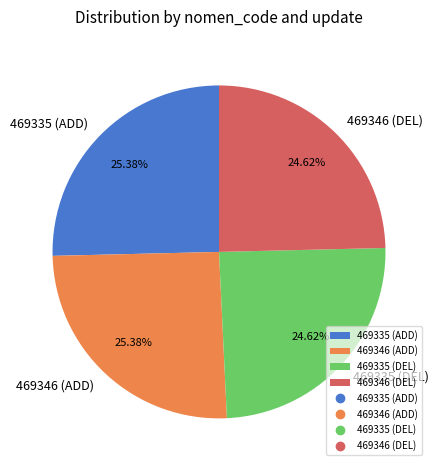

How many segments does this pie chart have?

4